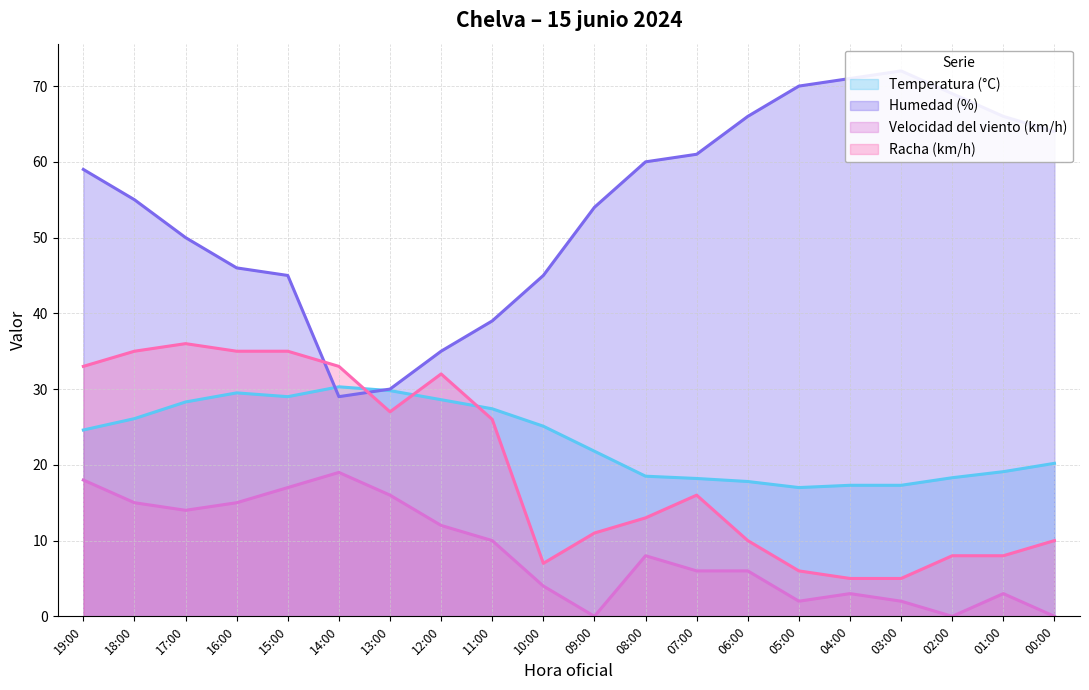

What are all the series names shown in the legend?

Temperatura (°C), Humedad (%), Velocidad del viento (km/h), Racha (km/h)